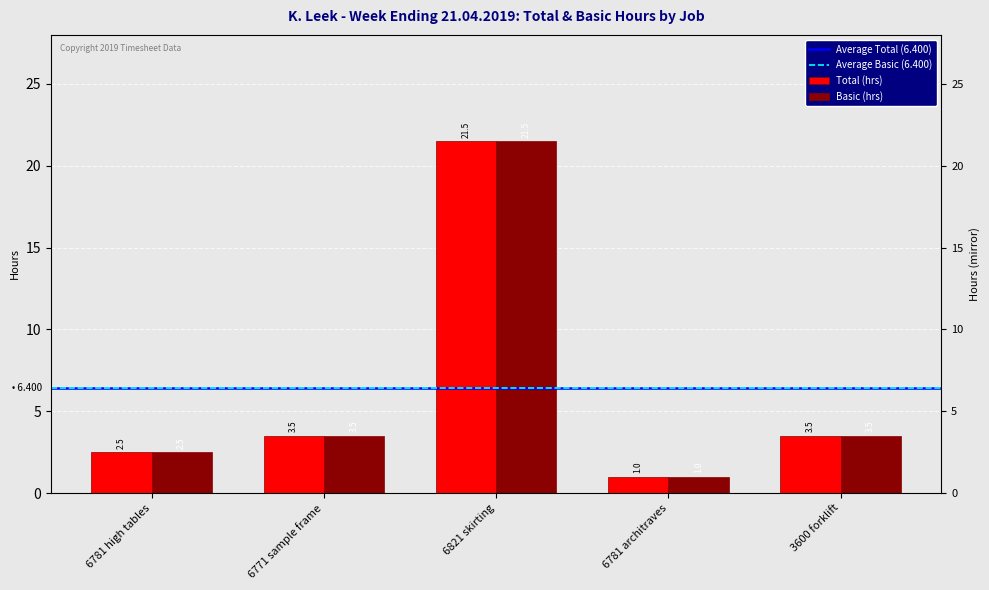

Reading left to right, what are all the values shown in this chart?

Total: 6781 high tables=2.5	6771 sample frame=3.5	6821 skirting=21.5	6781 architraves=1.0	3600 forklift=3.5
Basic: 6781 high tables=2.5	6771 sample frame=3.5	6821 skirting=21.5	6781 architraves=1.0	3600 forklift=3.5